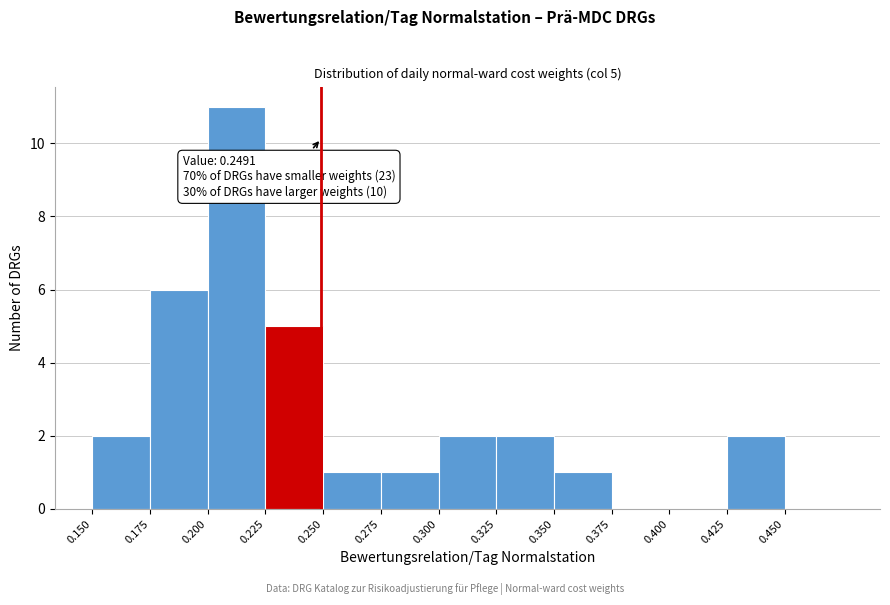

Over which range of the x-axis is the bar tallest?

0.200 to 0.225